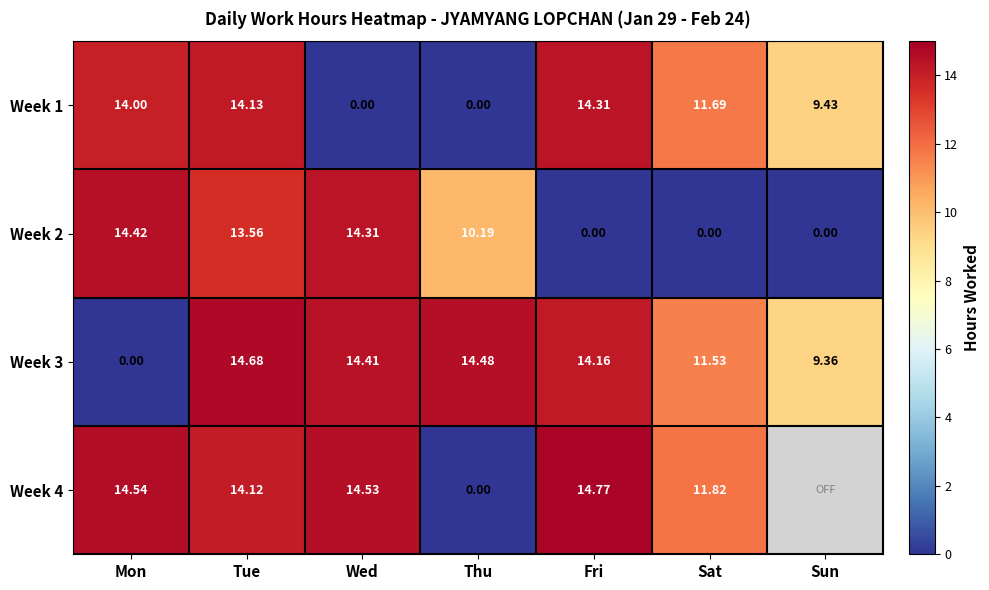

What is the sum of the Week 4 values at Thu and Tue?

14.1